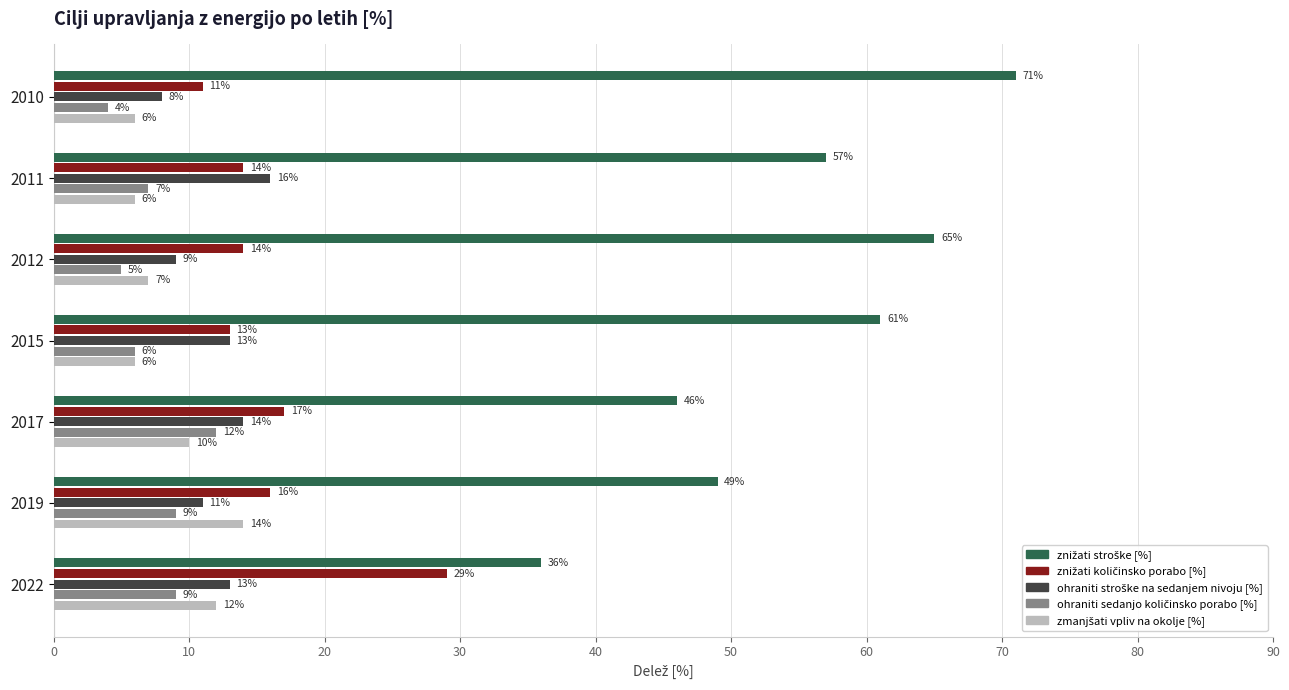

What is the total value across all series at 2017?

99